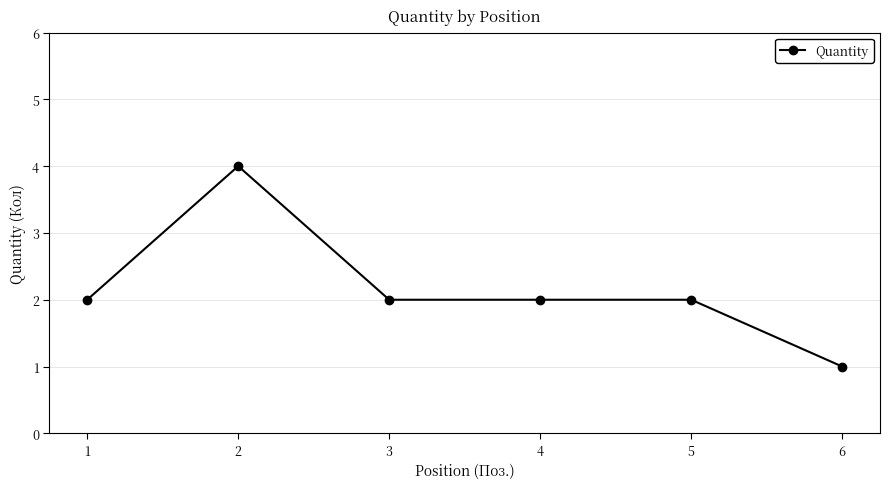

What is the change in value from 2 to 4?

-2